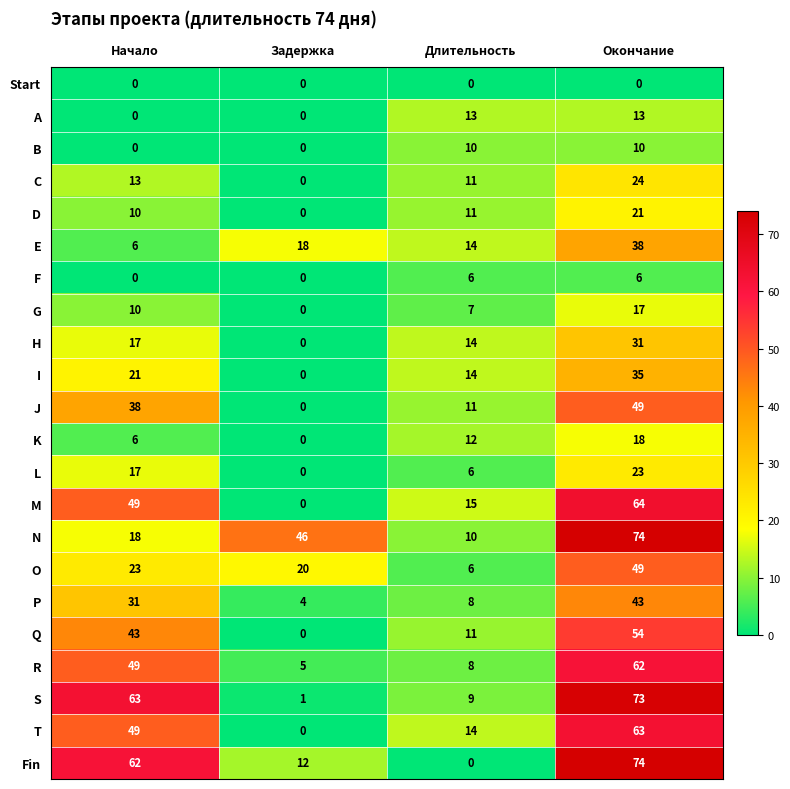

What is the total value across all series at Задержка?

106